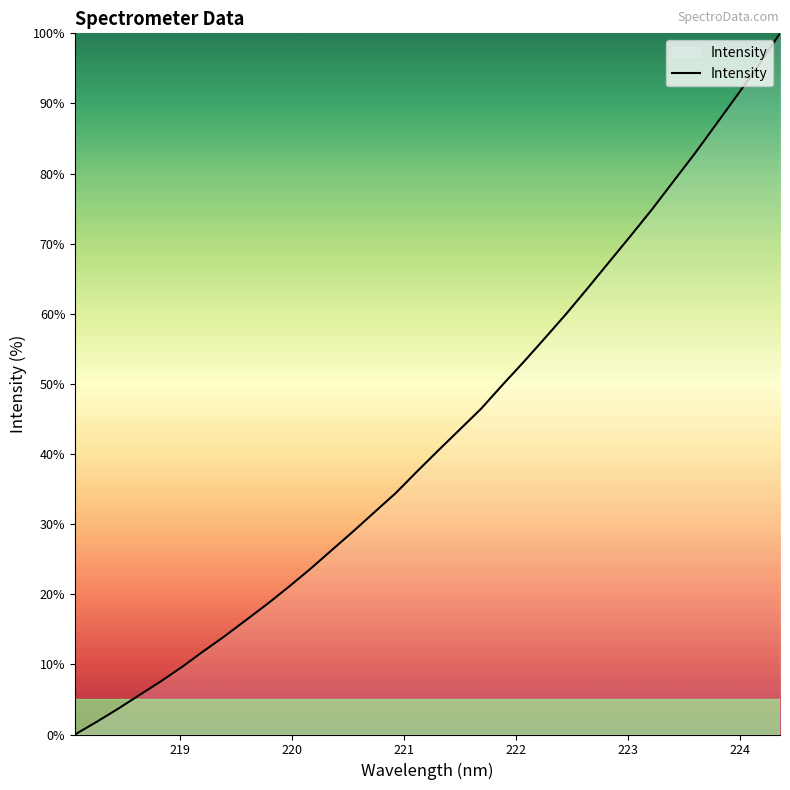

What is the greatest value displayed?

100.0